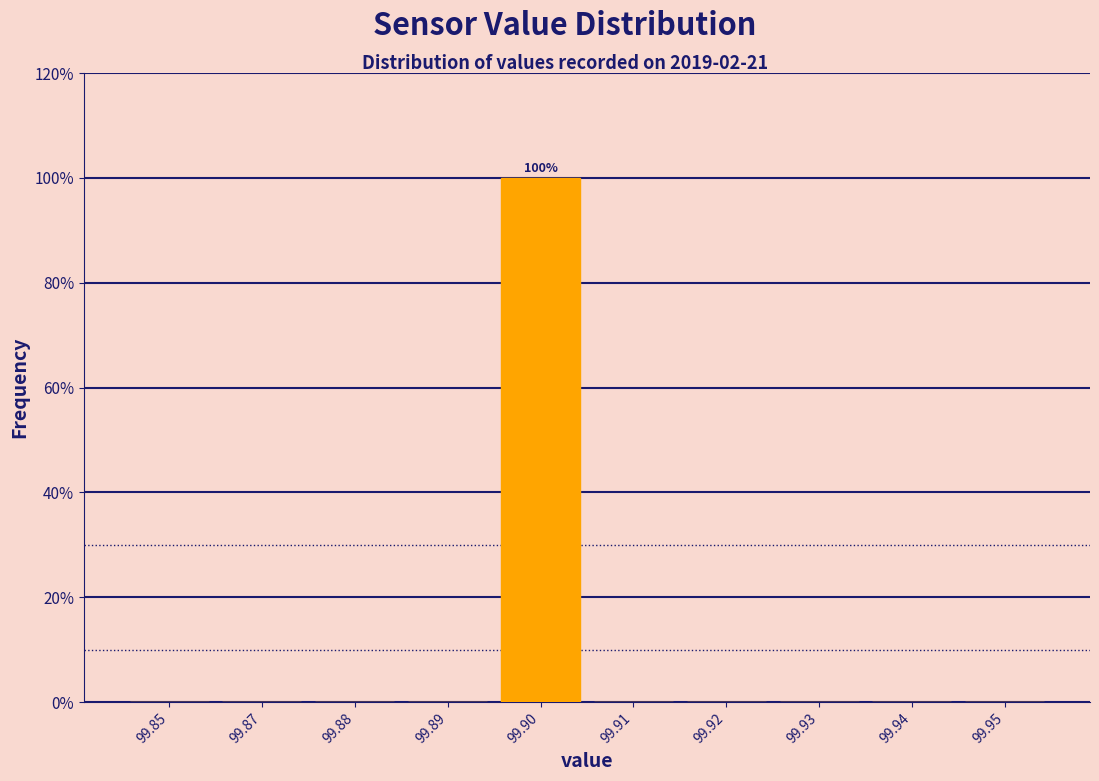

Reading left to right, list all the values displayed in this chart.

99.85=0	99.87=0	99.88=0	99.89=0	99.90=100	99.91=0	99.92=0	99.93=0	99.94=0	99.95=0